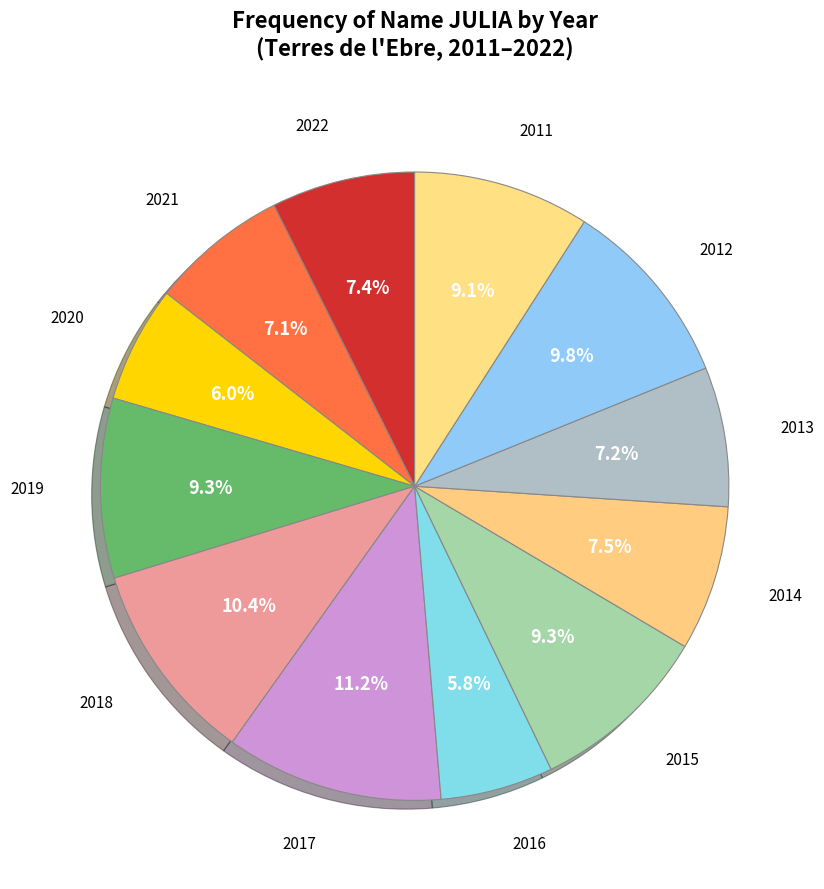

Which has a higher value, 2022 or 2020?

2022